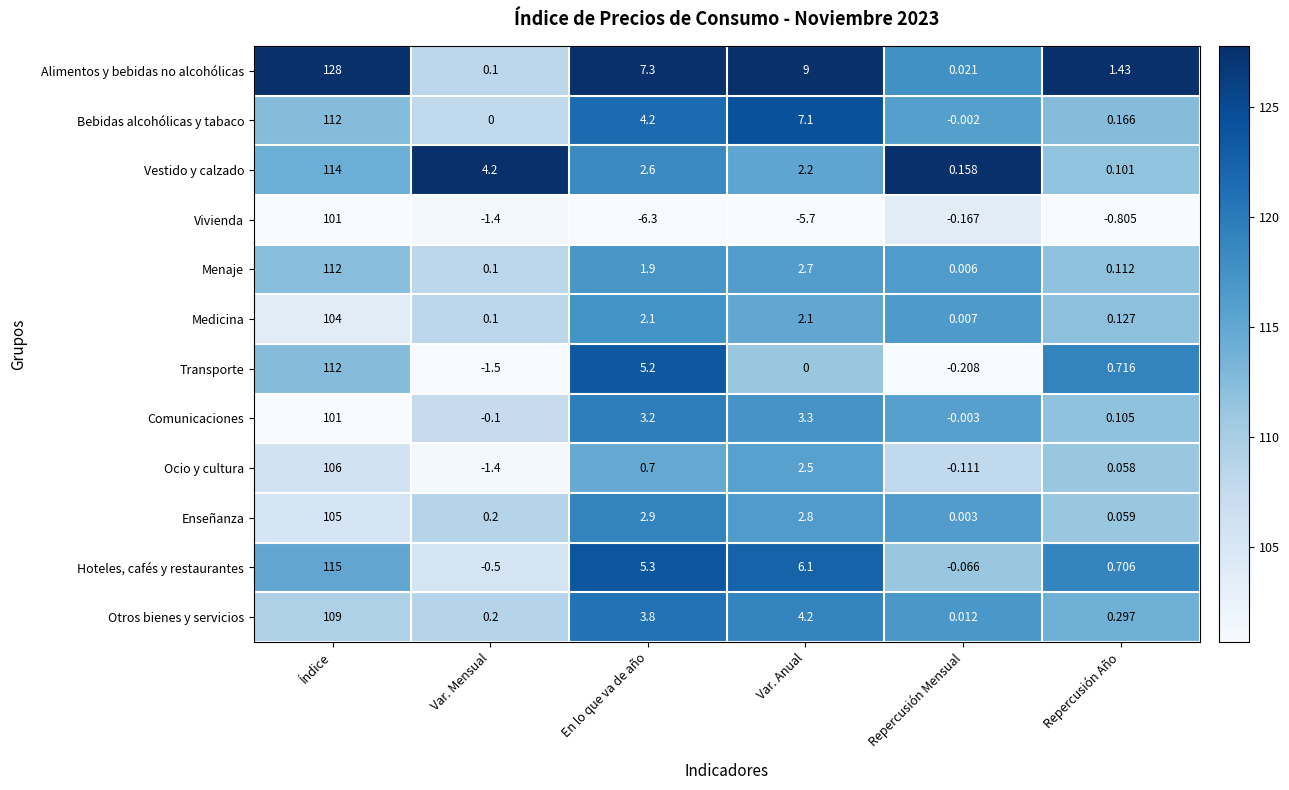

Which series changed the most between Var. Mensual and Repercusión Mensual?

Vestido y calzado